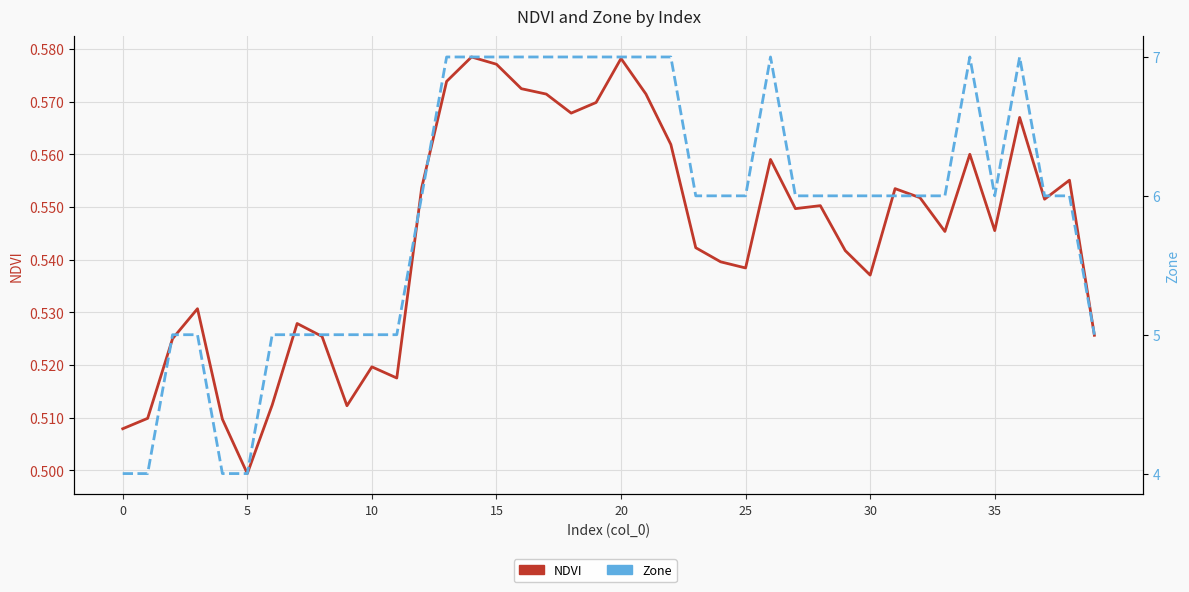

At which label is Zone closest to 5?

10